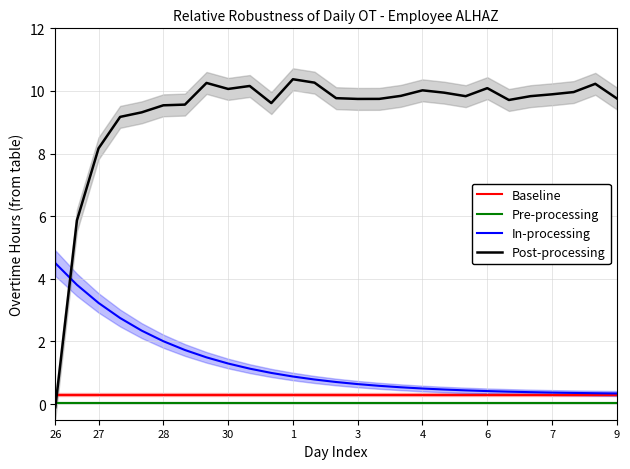

True or false: Pre-processing and Baseline cross at least once.

False